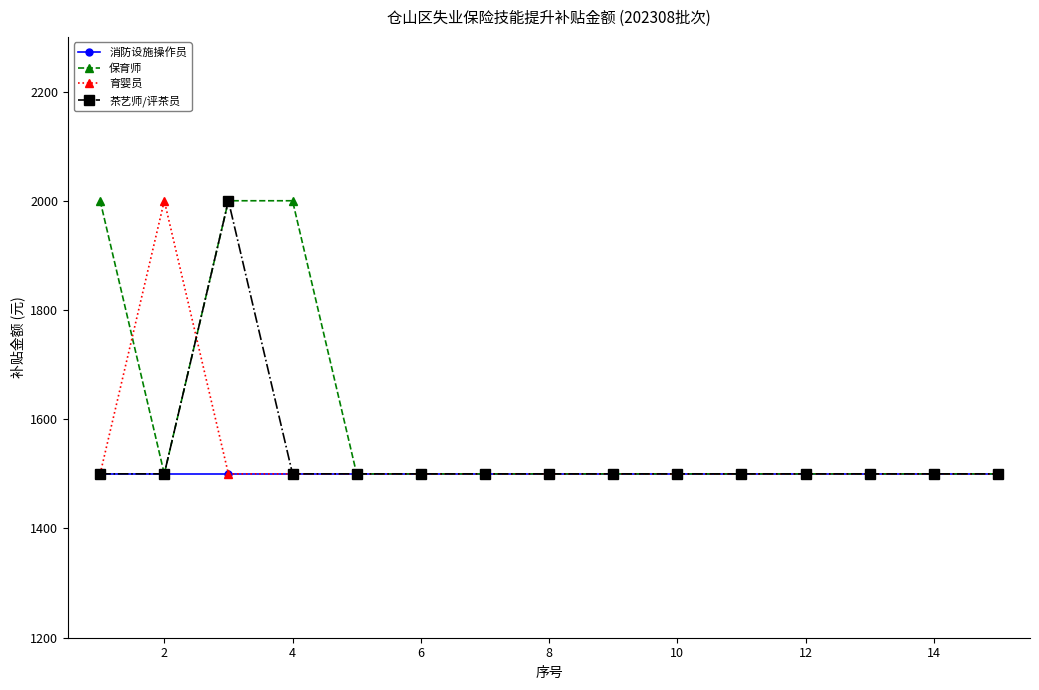

Which series has the largest total across all categories?

保育师